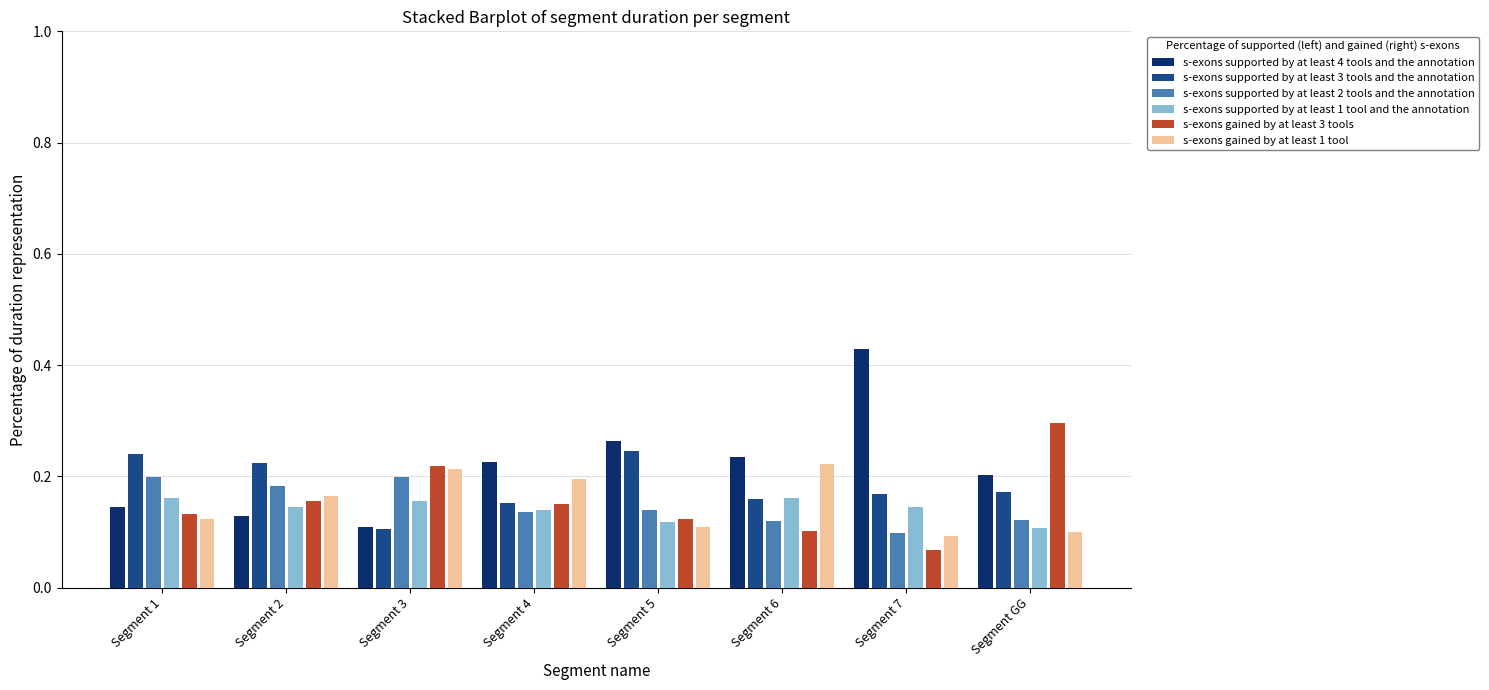

Which category has the lowest value across all series?

Segment 7